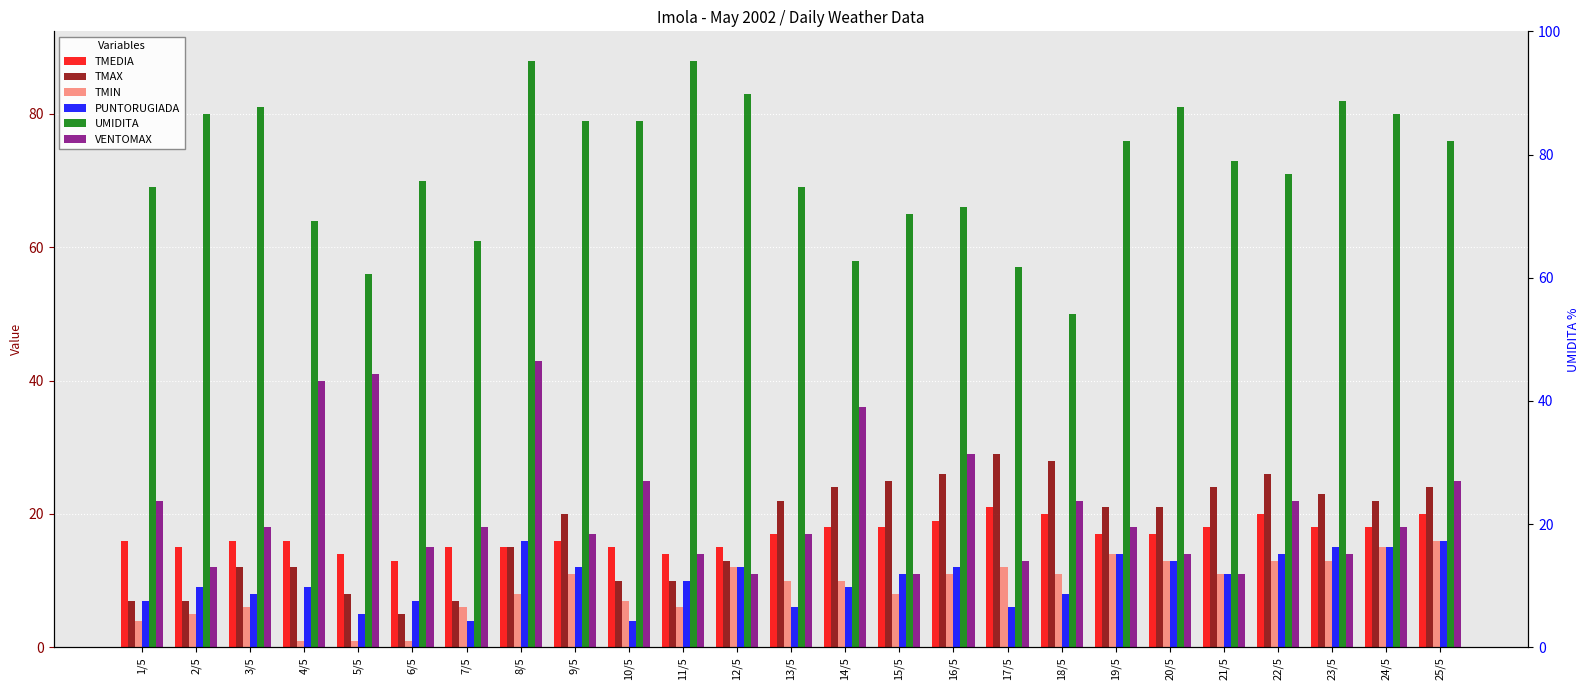

Reading left to right, extract all data points from this chart.

TMEDIA: 16	15	16	16	14	13	15	15	16	15	14	15	17	18	18	19	21	20	17	17	18	20	18	18	20
TMAX: 7	7	12	12	8	5	7	15	20	10	10	13	22	24	25	26	29	28	21	21	24	26	23	22	24
TMIN: 4	5	6	1	1	1	6	8	11	7	6	12	10	10	8	11	12	11	14	13	11	13	13	15	16
PUNTORUGIADA: 7	9	8	9	5	7	4	16	12	4	10	12	6	9	11	12	6	8	14	13	11	14	15	15	16
UMIDITA: 69	80	81	64	56	70	61	88	79	79	88	83	69	58	65	66	57	50	76	81	73	71	82	80	76
VENTOMAX: 22	12	18	40	41	15	18	43	17	25	14	11	17	36	11	29	13	22	18	14	11	22	14	18	25